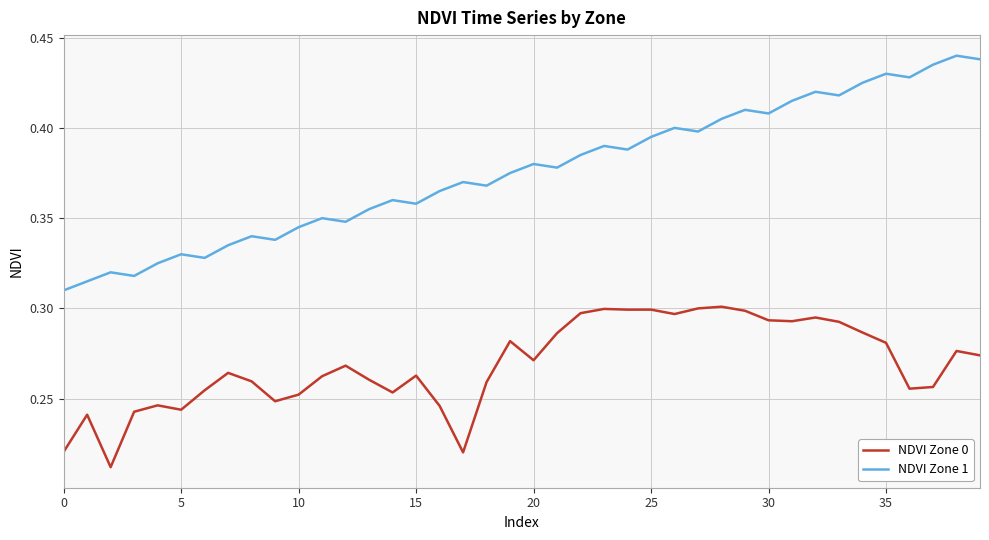

Which series has the largest total across all categories?

NDVI Zone 1